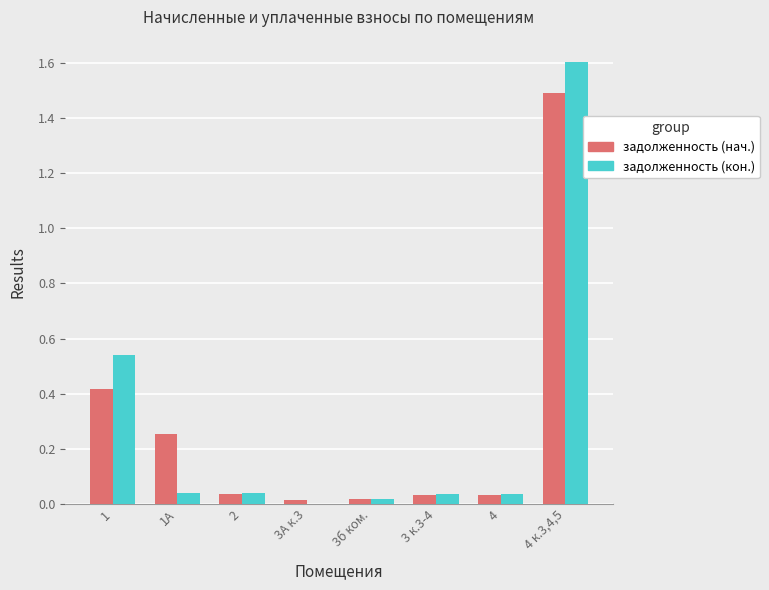

The value of задолженность (кон.) at 4 к.3,4,5 is 2.9. True or false?

False